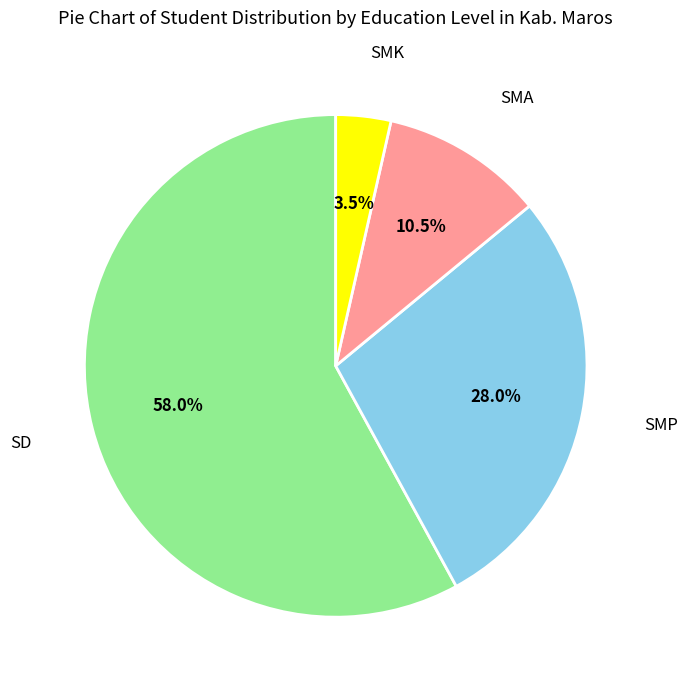

Is there a majority slice in this chart?

Yes